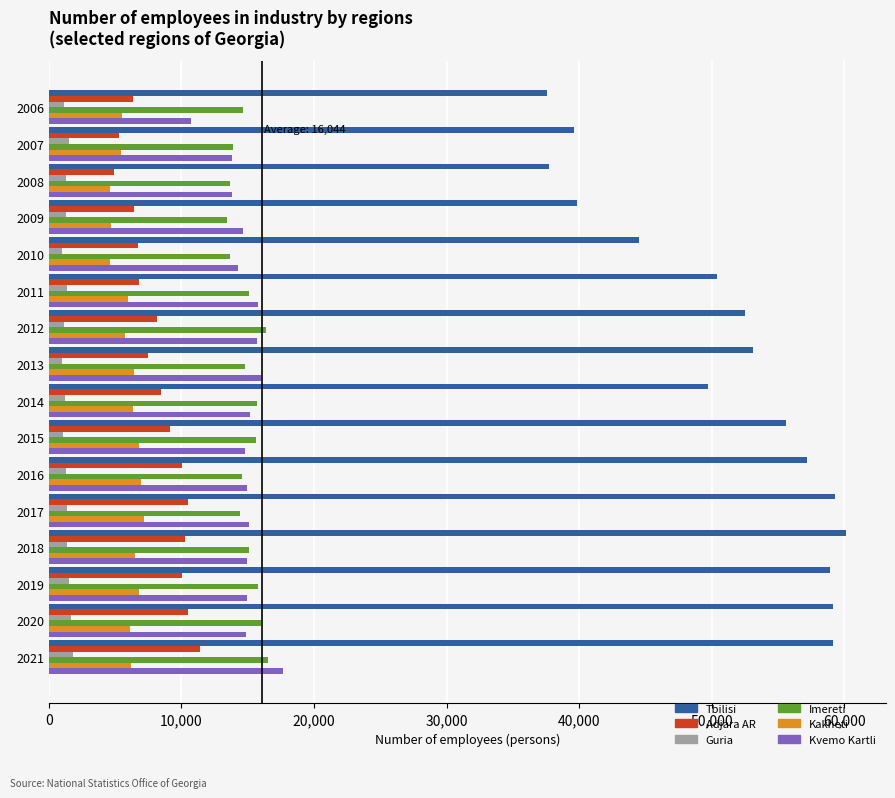

Count the number of data series in this chart.

6